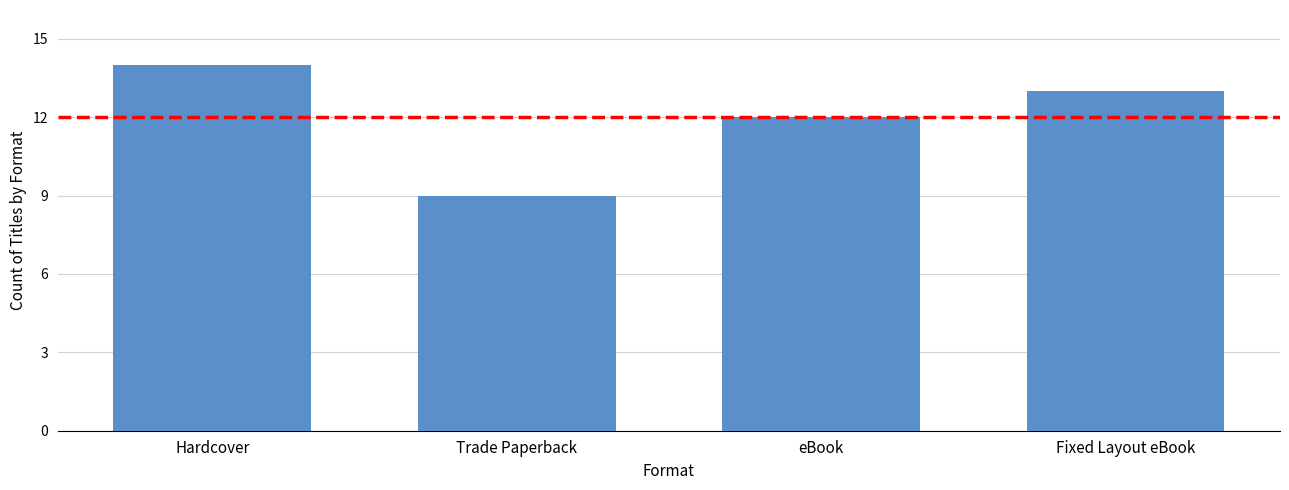

Rank the categories by value from highest to lowest.

Hardcover, Fixed Layout eBook, eBook, Trade Paperback